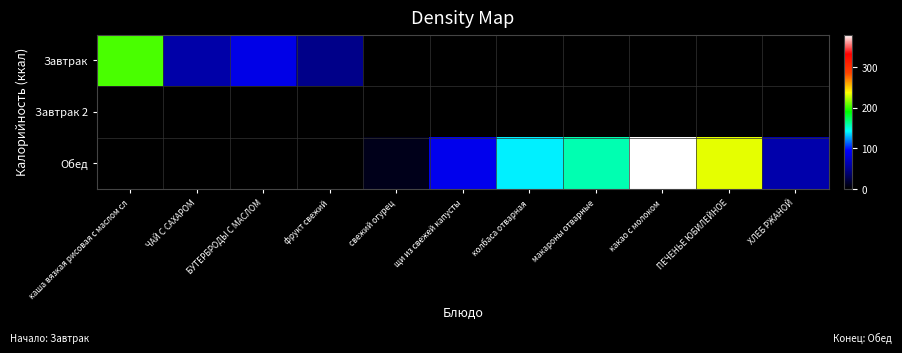

Reading right to left, list all the values displayed in this chart.

Завтрак: ХЛЕБ РЖАНОЙ=0.0	ПЕЧЕНЬЕ ЮБИЛЕЙНОЕ=0.0	какао с молоком=0.0	макароны отварные=0.0	колбаса отварная=0.0	щи из свежей капусты=0.0	свежий огурец=0.0	фрукт свежий=47.0	БУТЕРБРОДЫ С МАСЛОМ=85.5	ЧАЙ С САХАРОМ=60.0	каша вязкая рисовая с маслом сл=204.0
Завтрак 2: ХЛЕБ РЖАНОЙ=0.0	ПЕЧЕНЬЕ ЮБИЛЕЙНОЕ=0.0	какао с молоком=0.0	макароны отварные=0.0	колбаса отварная=0.0	щи из свежей капусты=0.0	свежий огурец=0.0	фрукт свежий=0.0	БУТЕРБРОДЫ С МАСЛОМ=0.0	ЧАЙ С САХАРОМ=0.0	каша вязкая рисовая с маслом сл=0.0
Обед: ХЛЕБ РЖАНОЙ=61.2	ПЕЧЕНЬЕ ЮБИЛЕЙНОЕ=232.5	какао с молоком=380.0	макароны отварные=157.0	колбаса отварная=140.0	щи из свежей капусты=88.0	свежий огурец=9.0	фрукт свежий=0.0	БУТЕРБРОДЫ С МАСЛОМ=0.0	ЧАЙ С САХАРОМ=0.0	каша вязкая рисовая с маслом сл=0.0